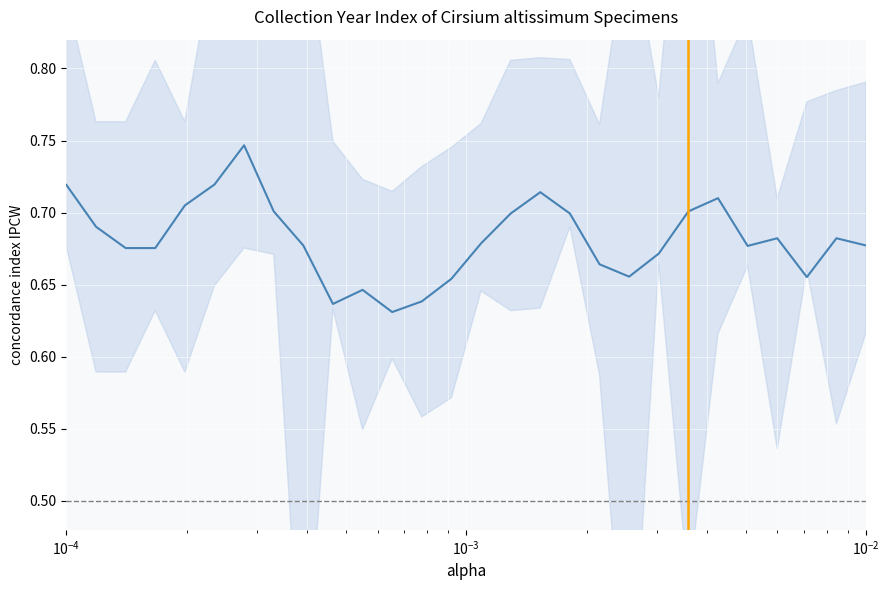

Is it true that the value at $\mathdefault{10^{0}}$ is 0.5?

False